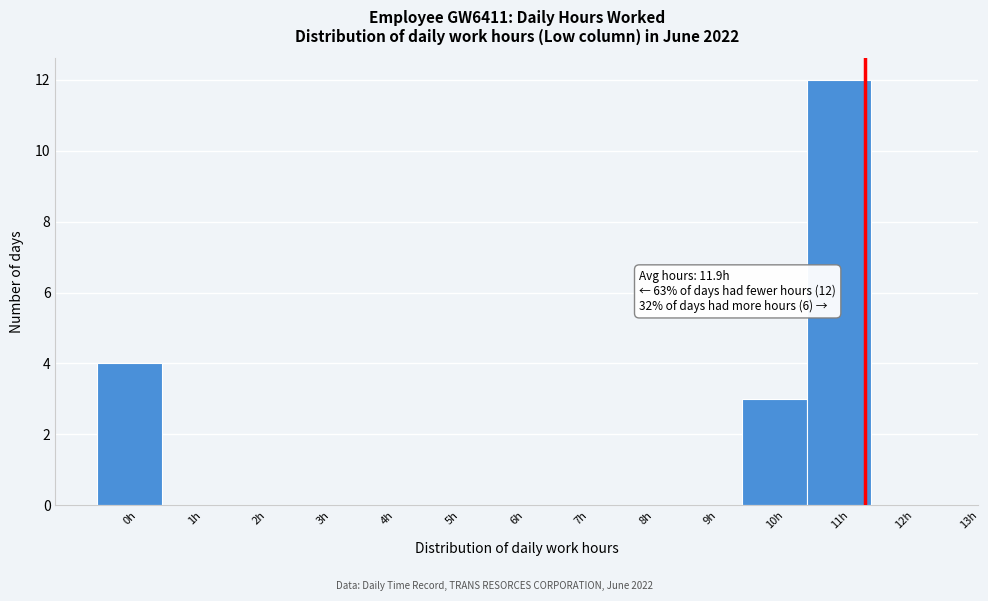

Reading right to left, extract all data points from this chart.

12h=0	11h=12	10h=3	9h=0	8h=0	7h=0	6h=0	5h=0	4h=0	3h=0	2h=0	1h=0	0h=4